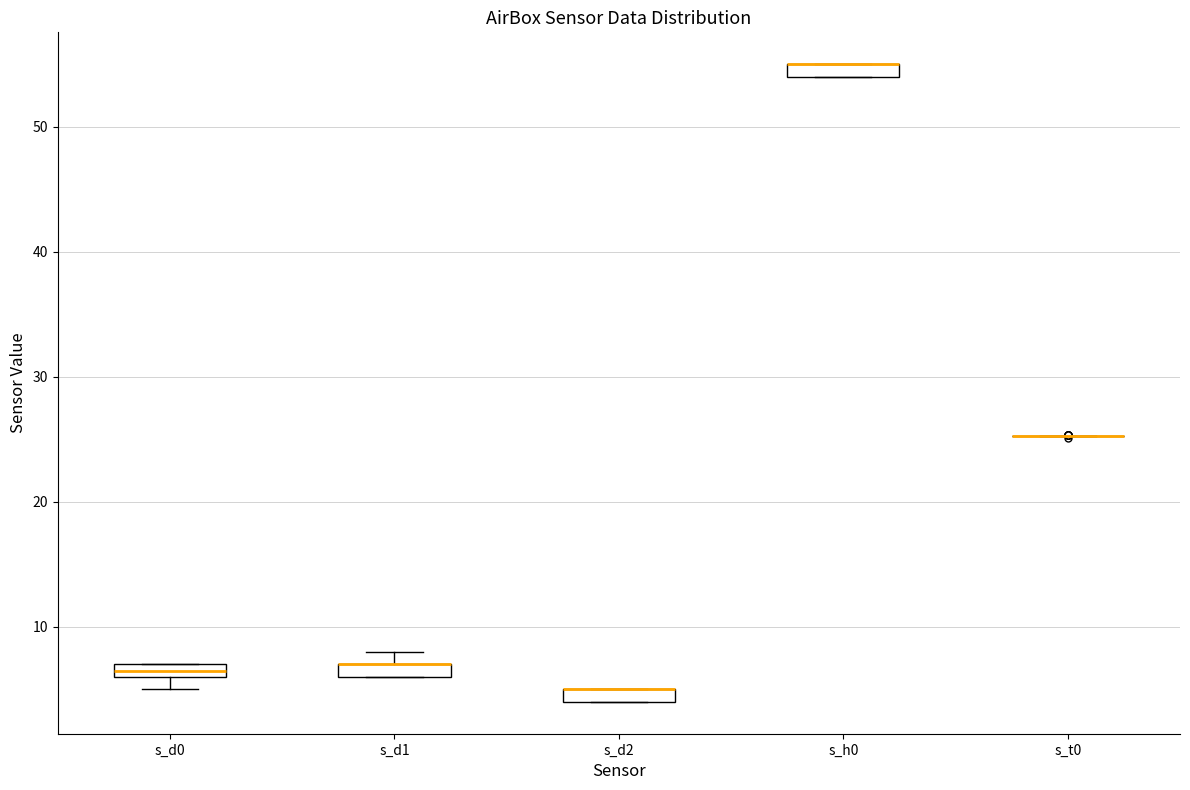

Where is the upper edge of the box for s_h0 on the y-axis? The values are not printed on the chart, so give them approximately, as read against the axis.

55